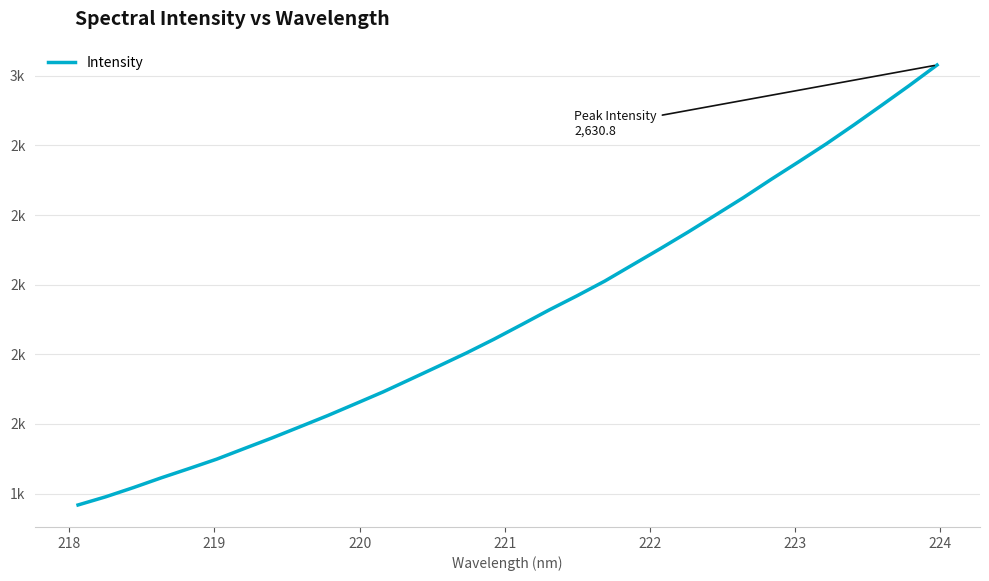

What is the label of the 28th point from the right?

221